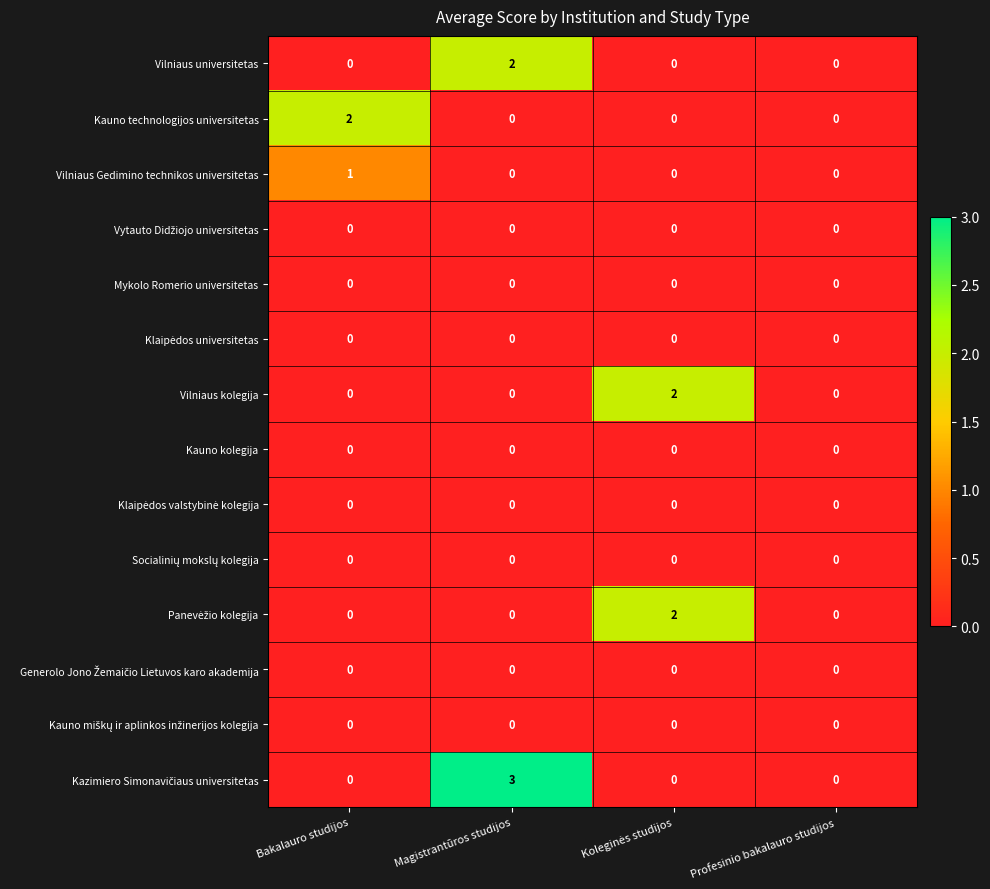

What is the greatest value displayed?

3